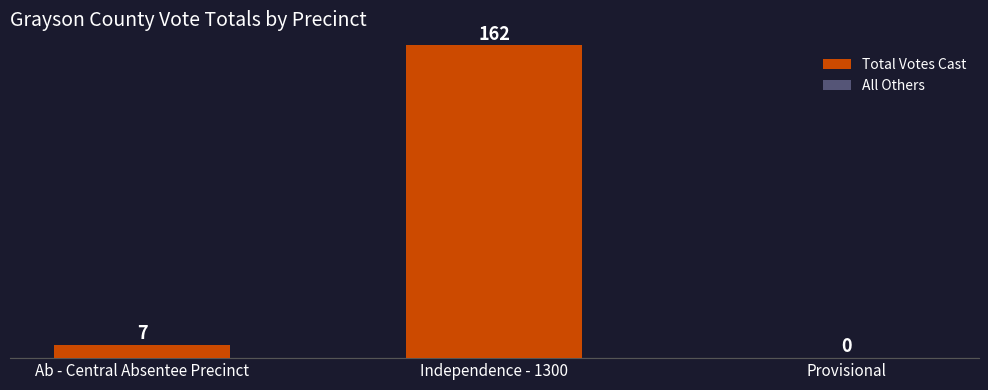

At which label is the value closest to 81?

Ab - Central Absentee Precinct